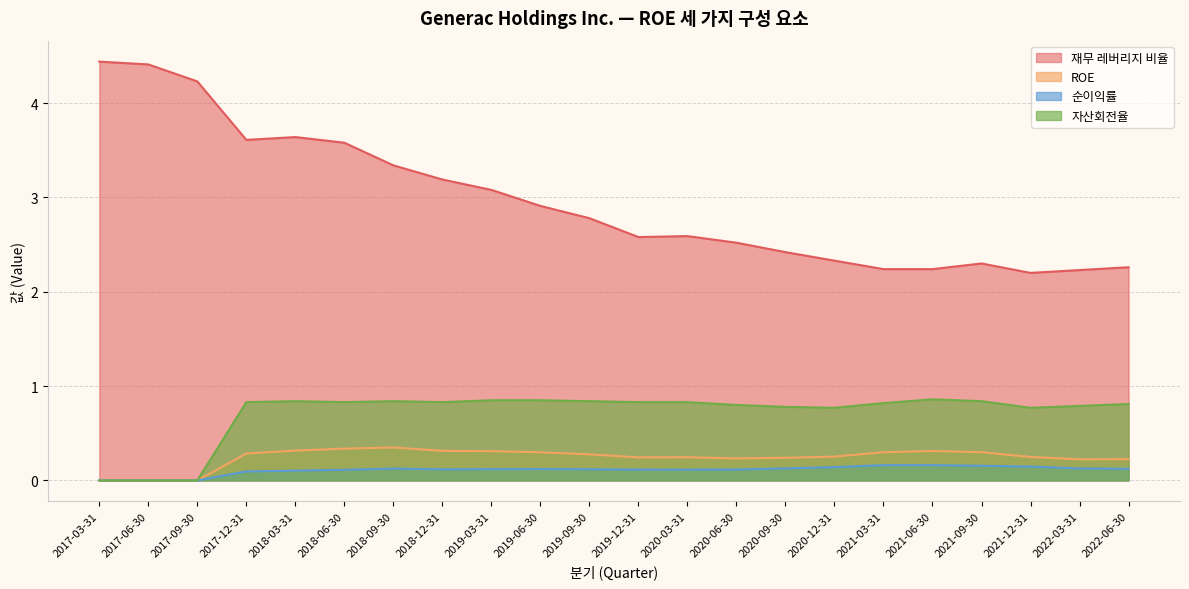

At 2019-06-30, list the series in order from largest to smallest.

재무 레버리지 비율, 자산회전율, ROE, 순이익률